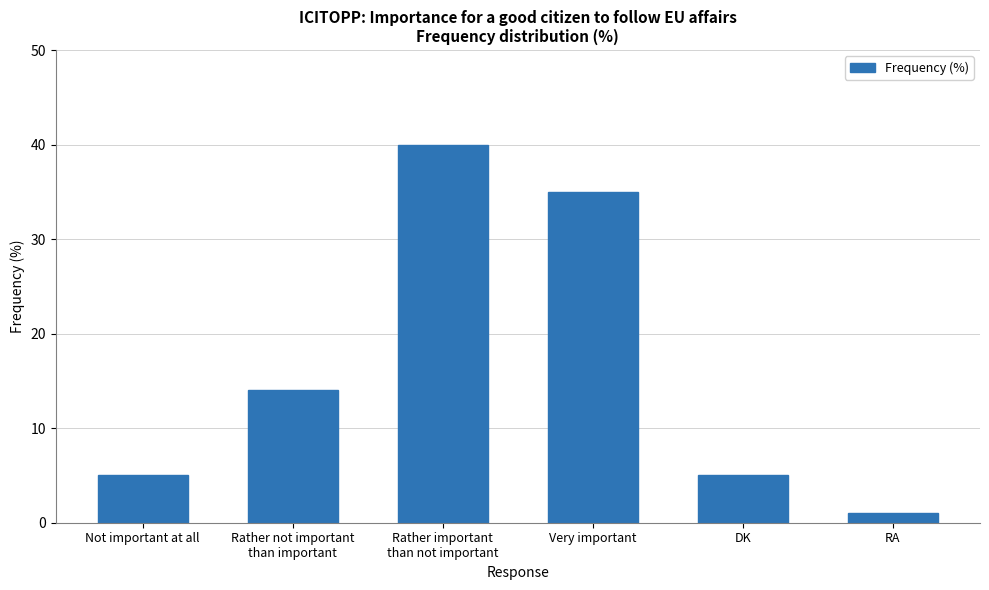

What is the difference between the maximum and minimum values?

39